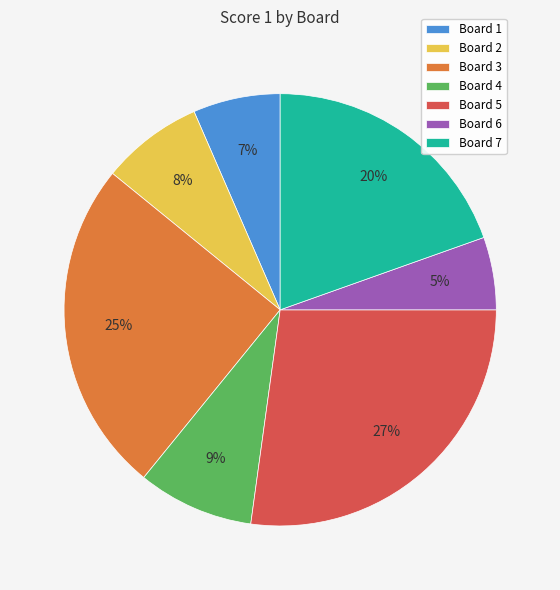

Is it true that Board 5 is 21% of the pie?

False